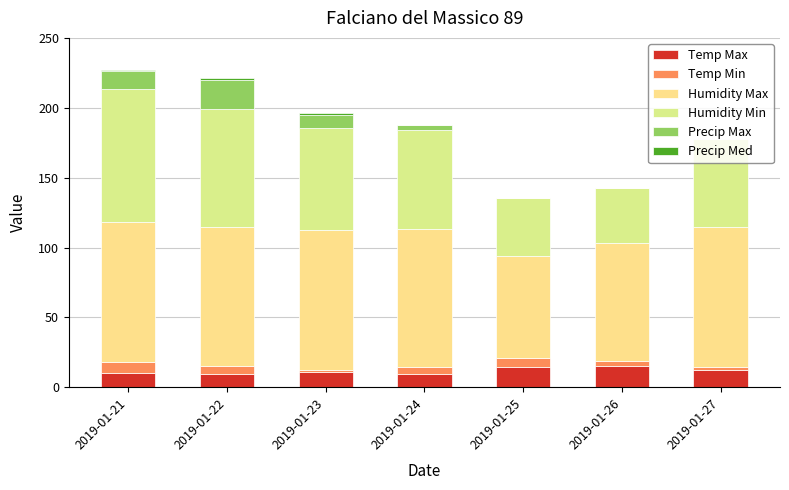

What is the difference between the maximum and minimum values in the Humidity Max series?

27.0